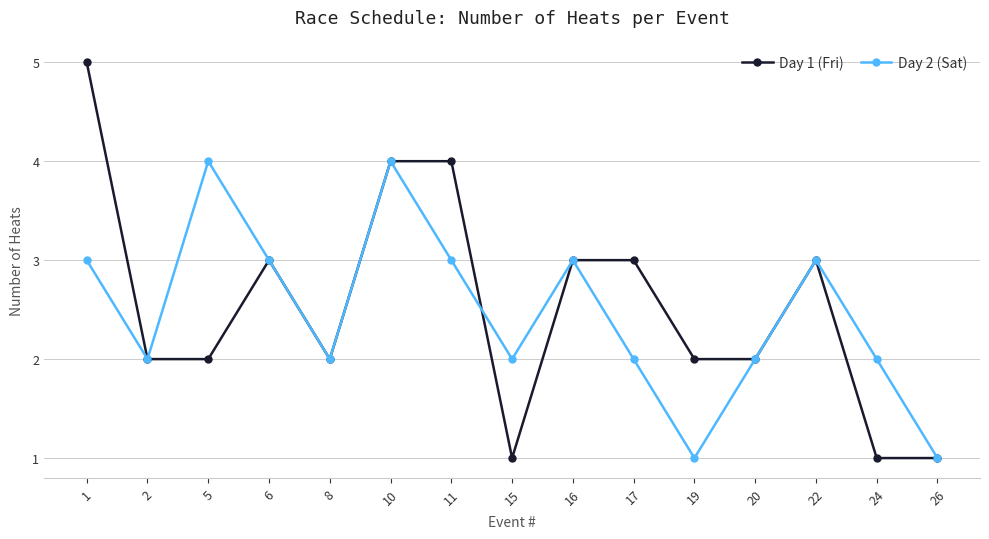

True or false: Day 1 (Fri) has a value of 1 at 10.

False